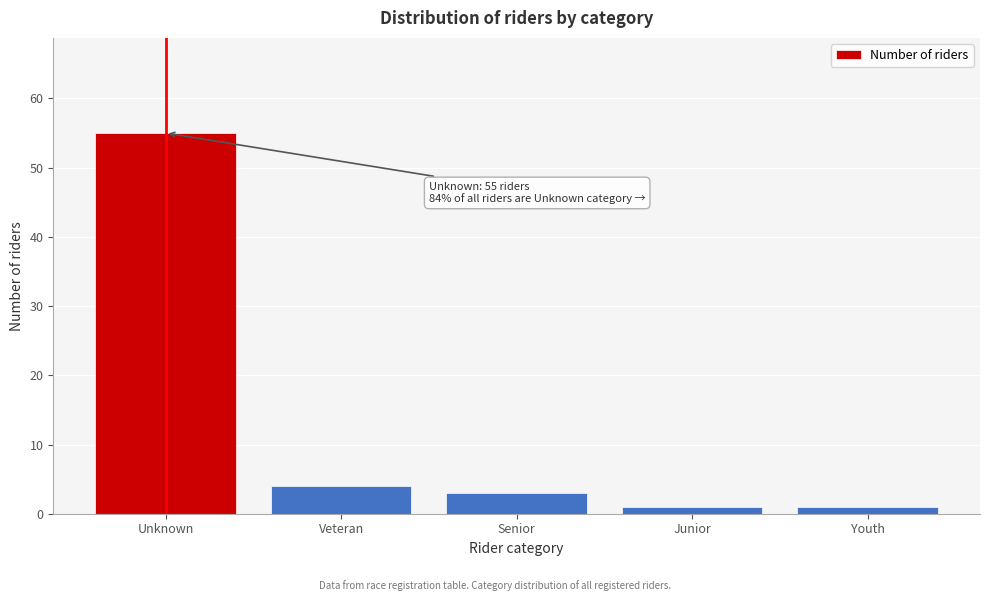

Reading left to right, what are all the values shown in this chart?

55	4	3	1	1